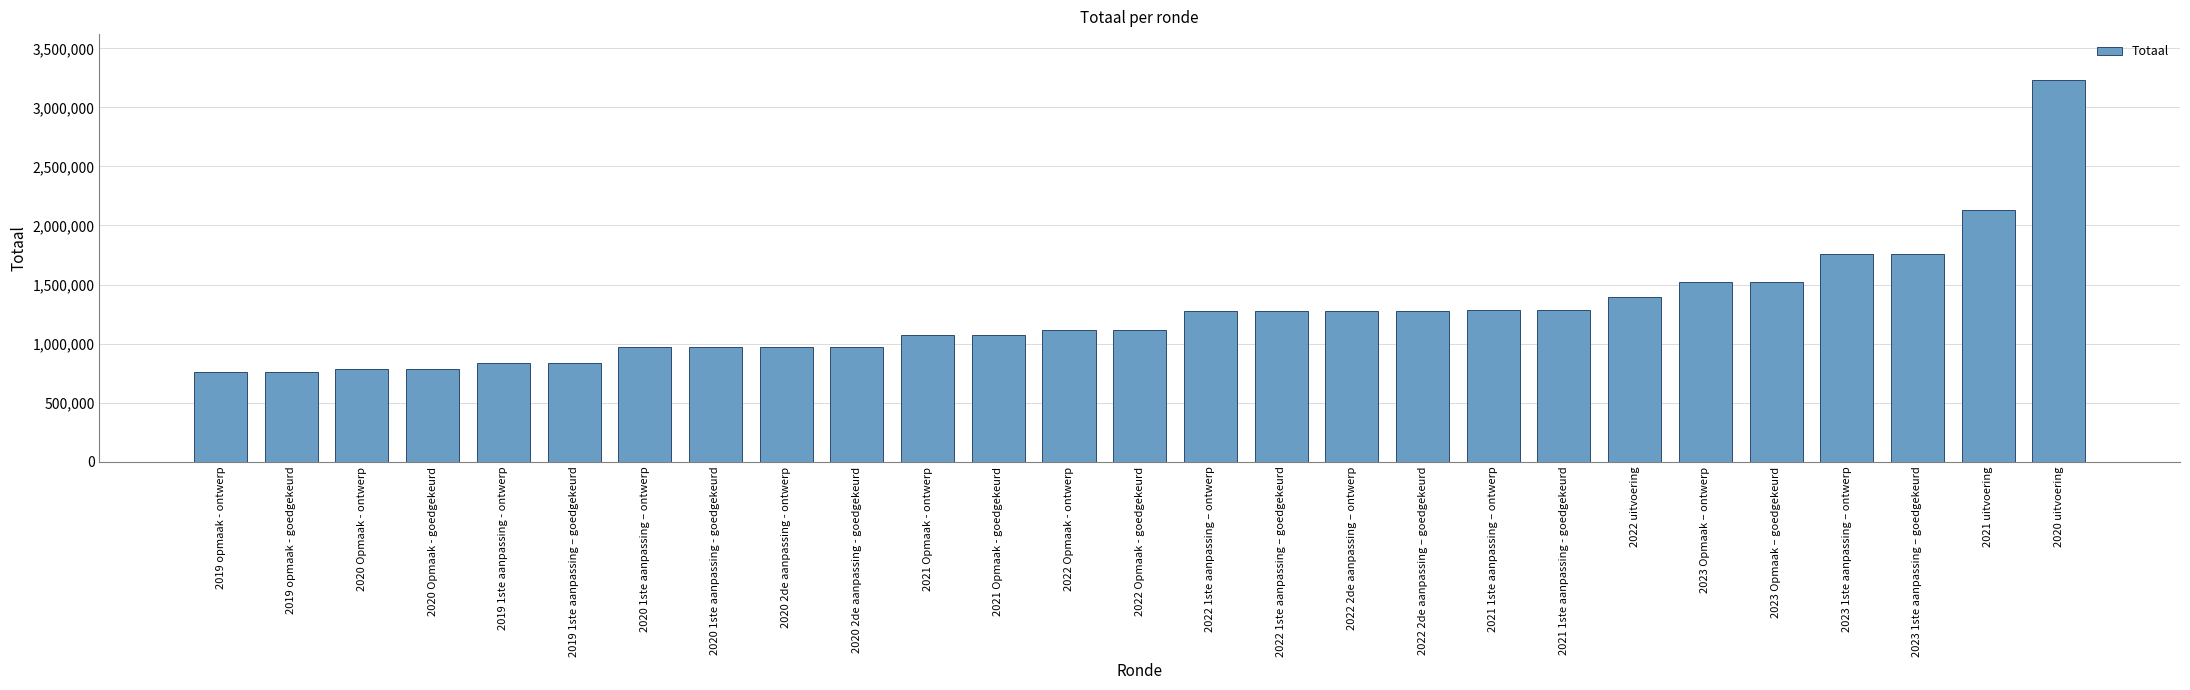

What is the difference between the second highest and minimum values?

1366402